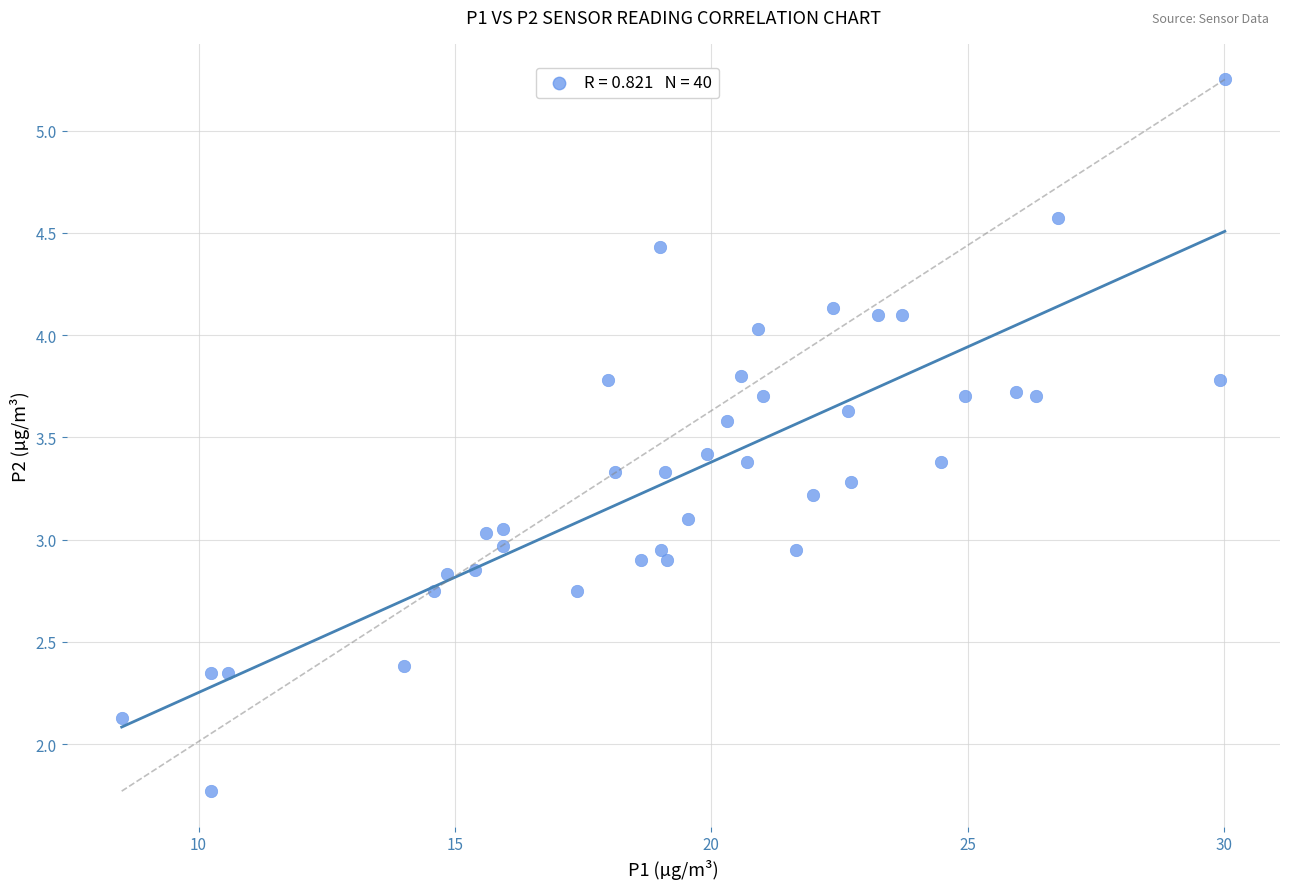

What is the range of X values (max minus min)?

21.5